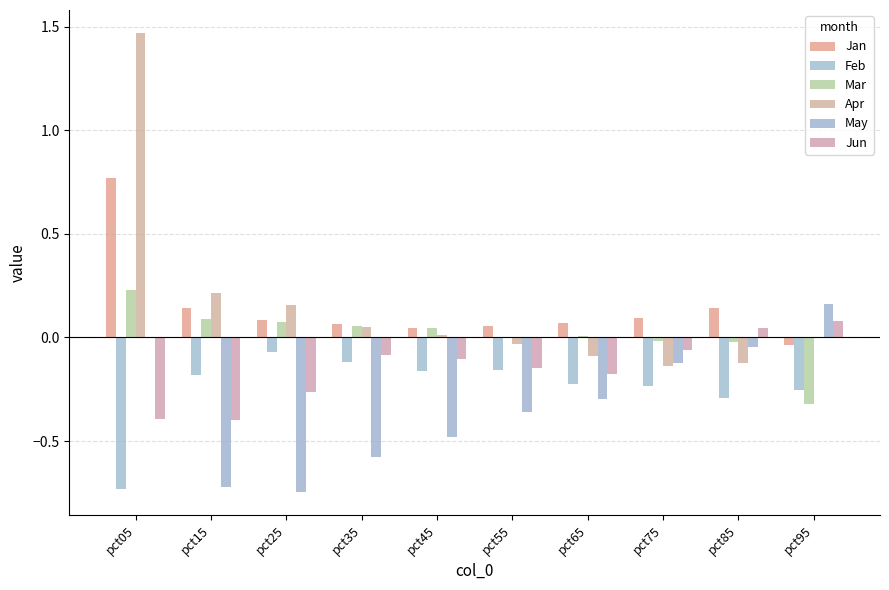

Reading left to right, list all the values displayed in this chart.

Jan: pct05=0.8	pct15=0.1	pct25=0.1	pct35=0.1	pct45=0.0	pct55=0.1	pct65=0.1	pct75=0.1	pct85=0.1	pct95=-0.0
Feb: pct05=-0.7	pct15=-0.2	pct25=-0.1	pct35=-0.1	pct45=-0.2	pct55=-0.2	pct65=-0.2	pct75=-0.2	pct85=-0.3	pct95=-0.3
Mar: pct05=0.2	pct15=0.1	pct25=0.1	pct35=0.1	pct45=0.0	pct55=-0.0	pct65=0.0	pct75=-0.0	pct85=-0.0	pct95=-0.3
Apr: pct05=1.5	pct15=0.2	pct25=0.2	pct35=0.0	pct45=0.0	pct55=-0.0	pct65=-0.1	pct75=-0.1	pct85=-0.1	pct95=-0.0
May: pct05=-0.0	pct15=-0.7	pct25=-0.7	pct35=-0.6	pct45=-0.5	pct55=-0.4	pct65=-0.3	pct75=-0.1	pct85=-0.0	pct95=0.2
Jun: pct05=-0.4	pct15=-0.4	pct25=-0.3	pct35=-0.1	pct45=-0.1	pct55=-0.1	pct65=-0.2	pct75=-0.1	pct85=0.0	pct95=0.1